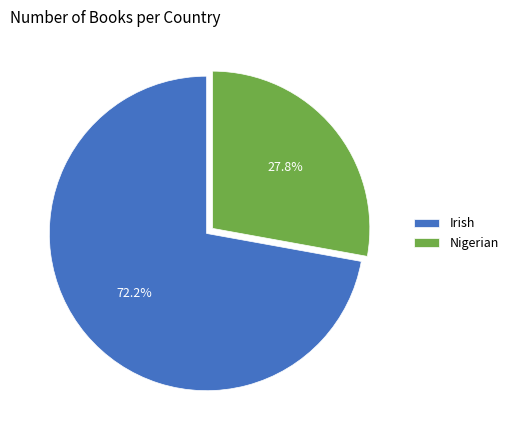

Which slice is the smallest?

Nigerian